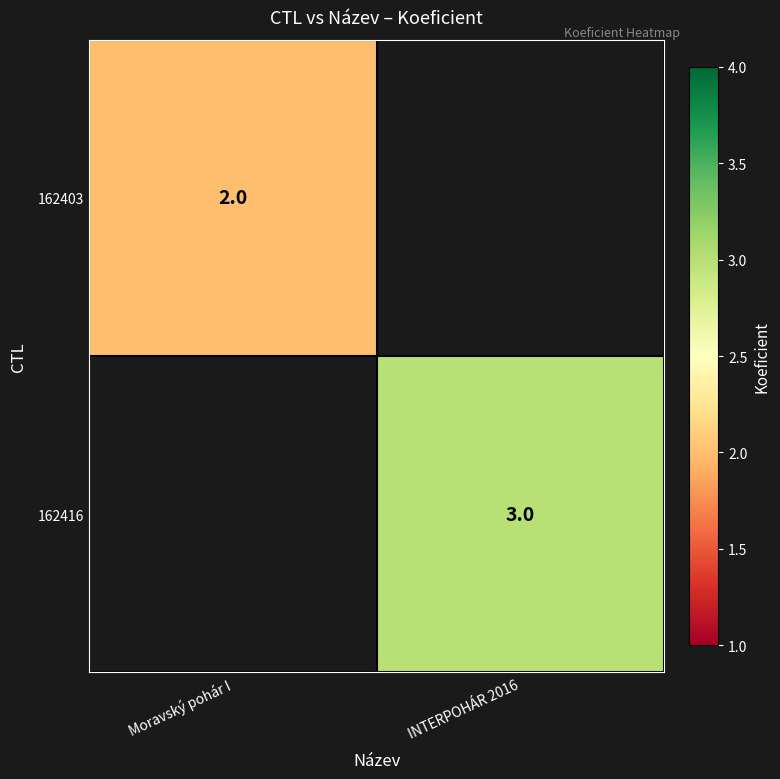

True or false: 162416 has a value of 3 at INTERPOHÁR 2016.

True